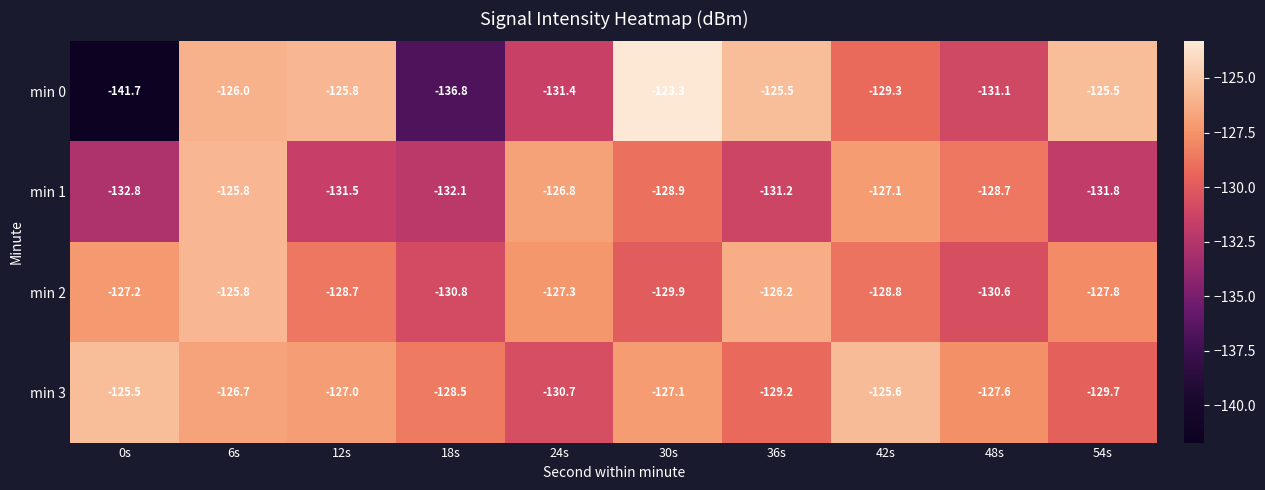

What is the greatest value displayed?

-123.3